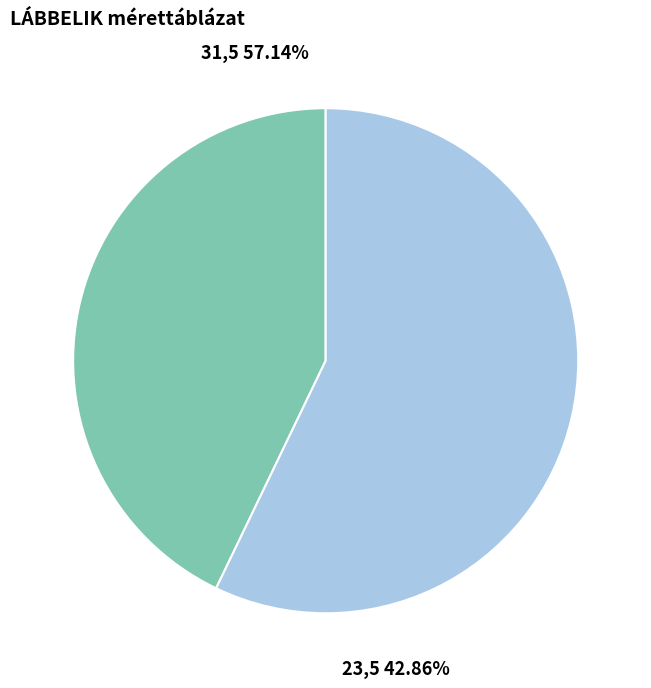

To the nearest percent, what percentage of the pie is 31,5?

57%